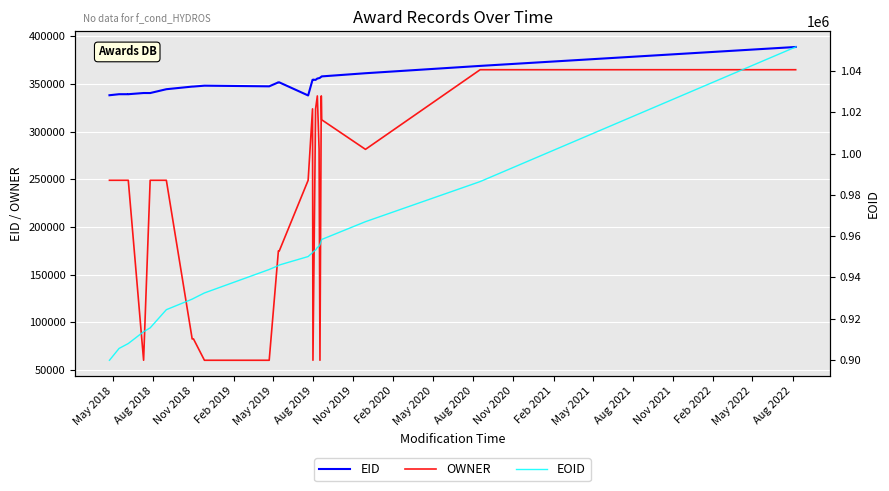

How many lines are shown in the chart?

3